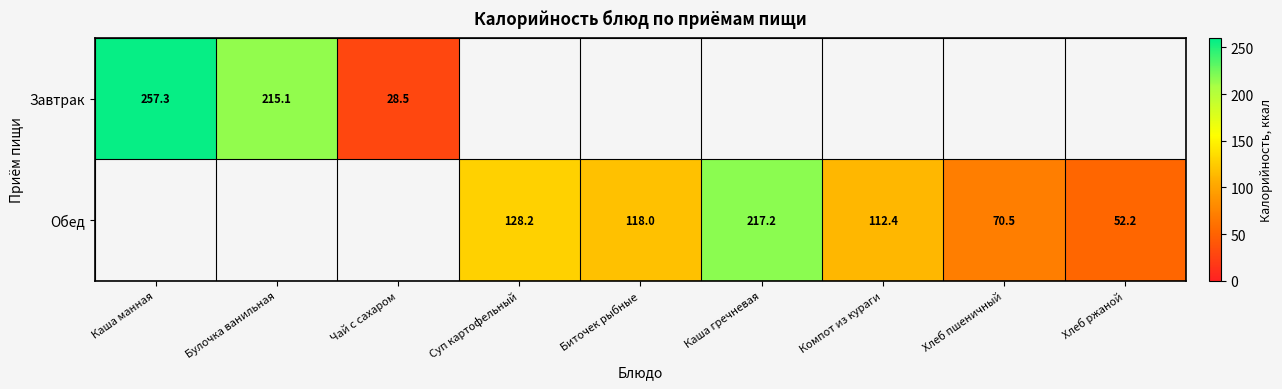

What is the difference between the second highest and minimum values in the Завтрак series?

186.6